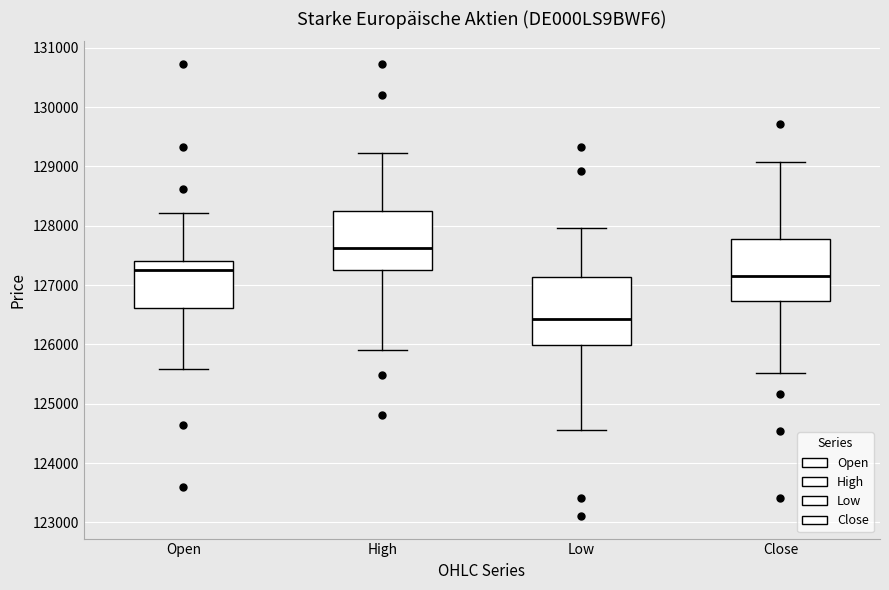

Where does the upper whisker of the box for Close end on the y-axis? The values are not printed on the chart, so give them approximately, as read against the axis.

129100